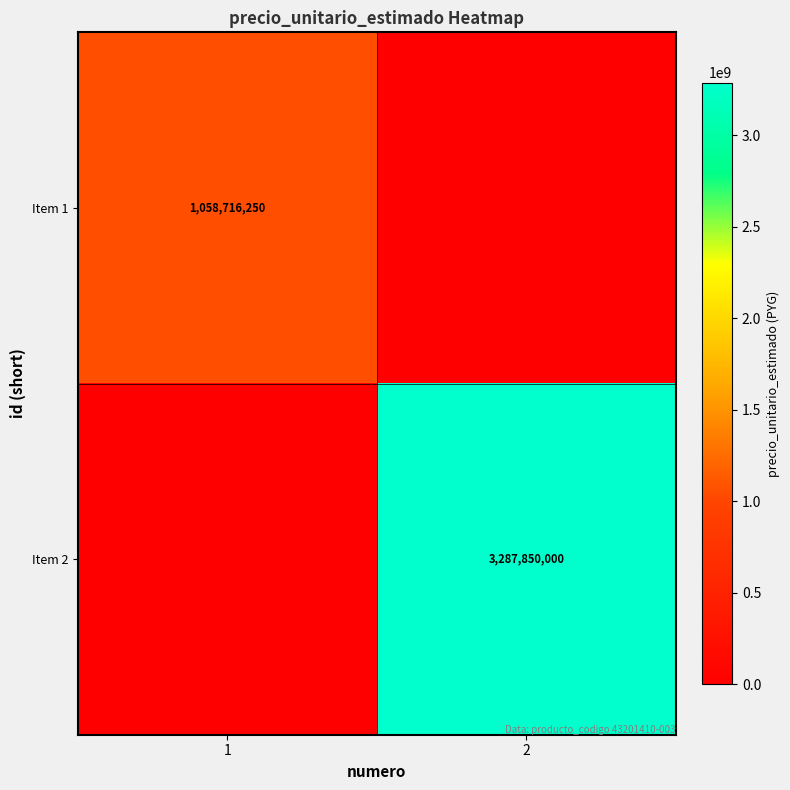

Which label corresponds to the largest value in the chart?

2